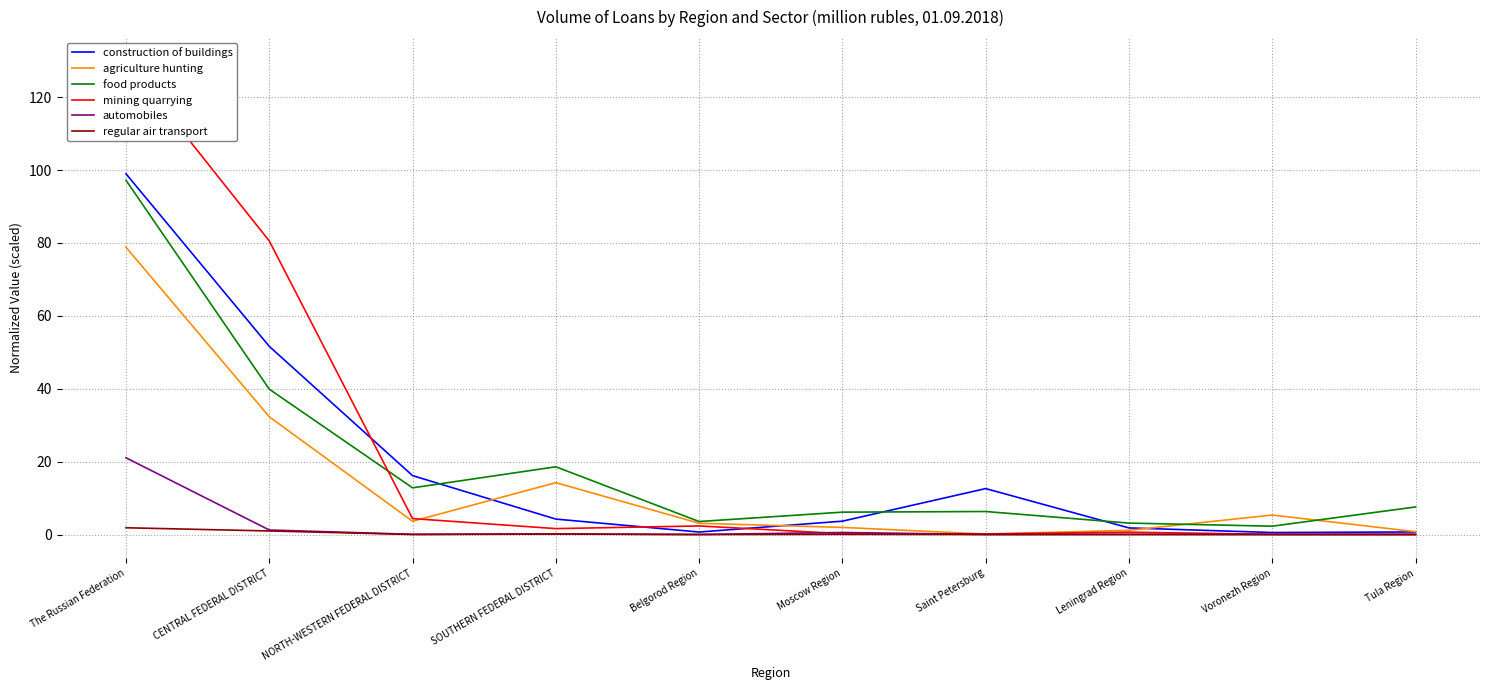

Reading left to right, what are all the values shown in this chart?

construction of buildings: 99.0	51.6	16.2	4.2	0.7	3.7	12.6	1.8	0.5	0.7
agriculture hunting: 78.8	32.3	3.6	14.2	3.1	1.9	0.1	1.1	5.3	0.8
food products: 97.2	39.9	12.8	18.6	3.6	6.1	6.3	3.1	2.3	7.6
mining quarrying: 130.0	80.6	4.4	1.6	2.3	0.2	0.1	0.6	0.0	0.0
automobiles: 21.1	1.2	0.1	0.1	0.0	0.6	0.0	0.0	0.0	0.0
regular air transport: 1.8	1.0	0.0	0.1	0.0	0.0	0.0	0.0	0.0	0.0